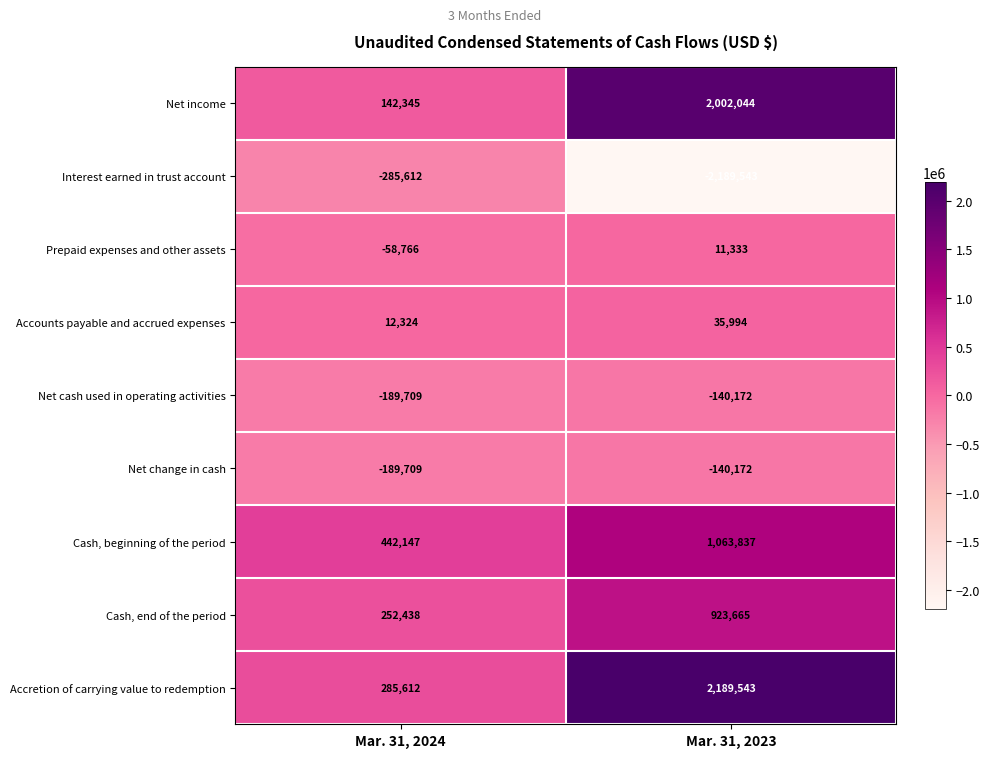

Count the number of data series in this chart.

9